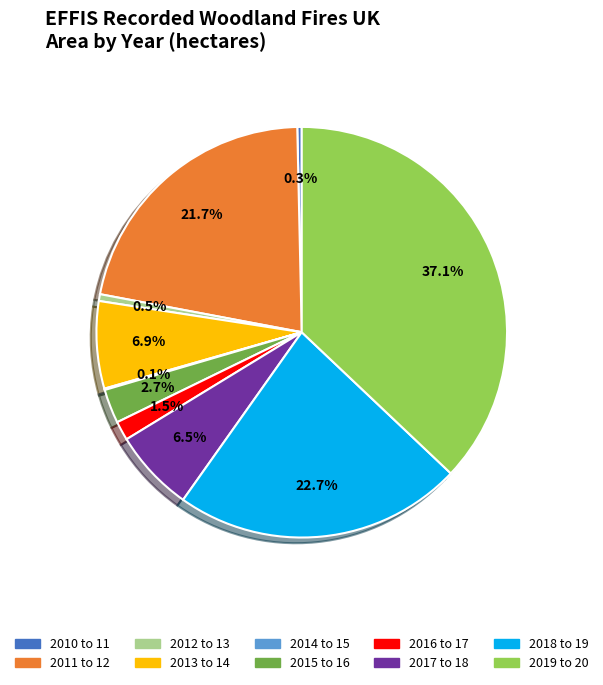

Approximately how many times larger is the value at 2015 to 16 compared to 2017 to 18?

0.4